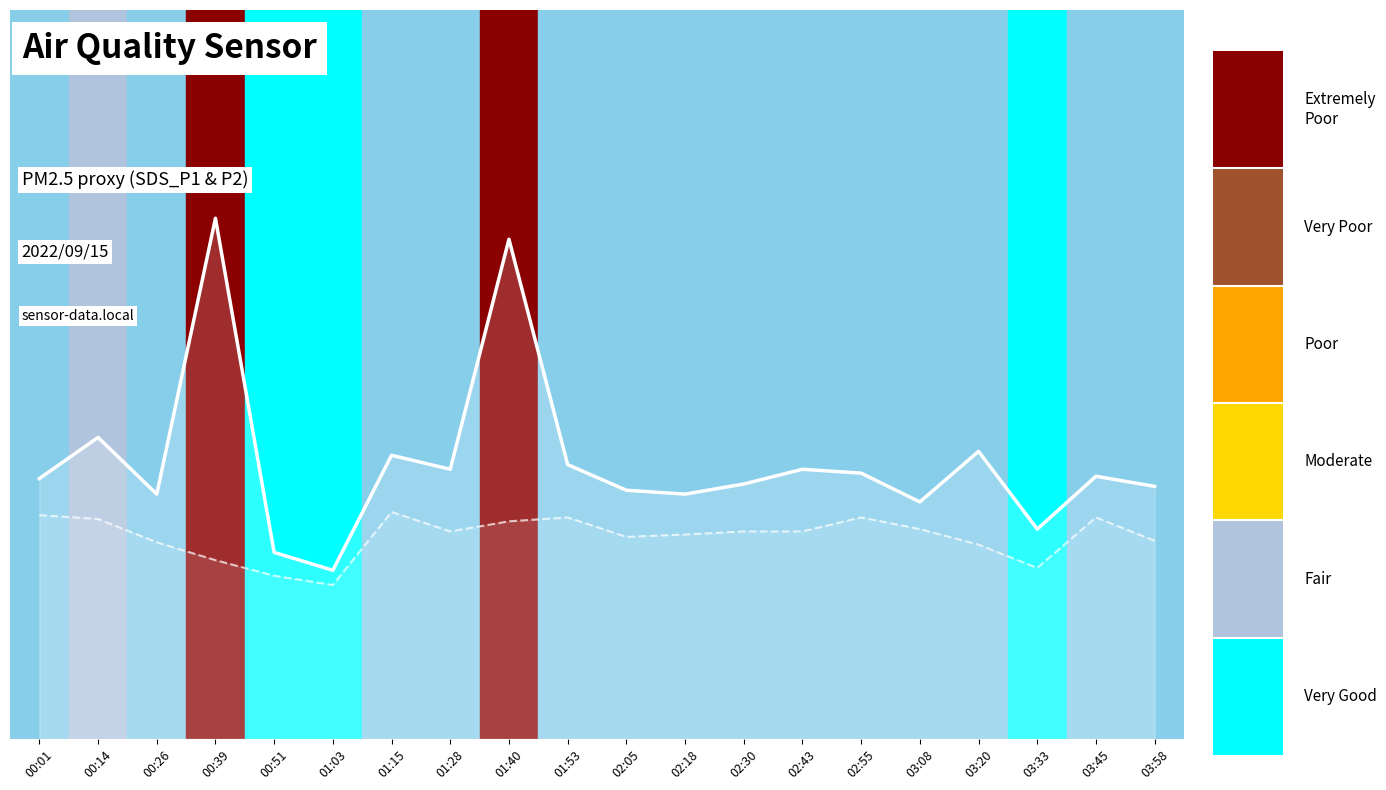

What is the sum of all SDS_P1 values?

71.3